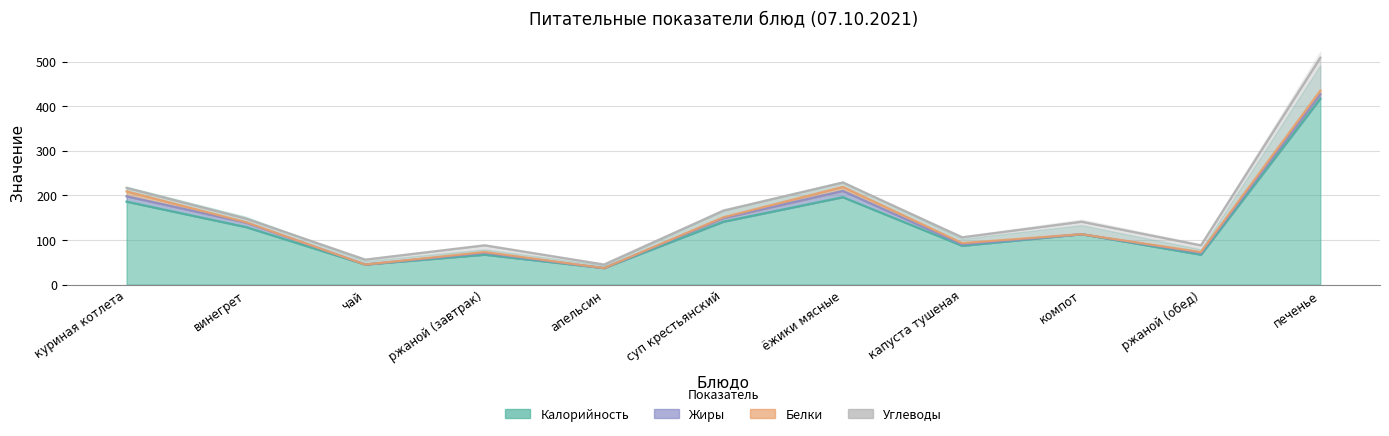

Read the Углеводы value at апельсин, to the nearest 10.

10